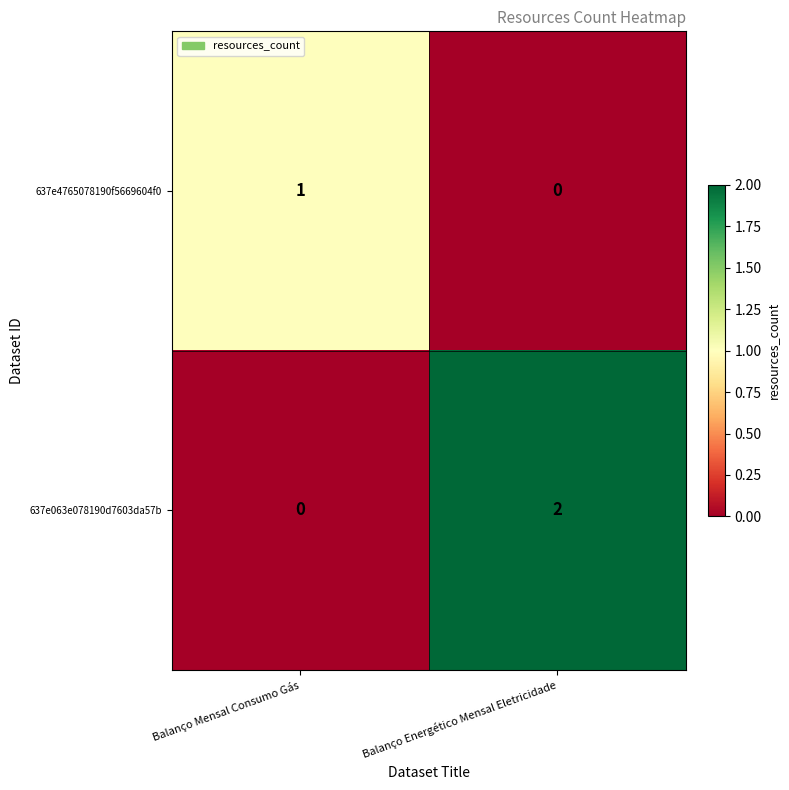

At which category does the chart reach its peak across all series?

Balanço Energético Mensal Eletricidade